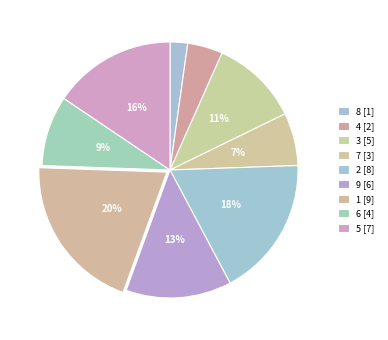

What is the ratio of the value at 8 to the value at 3?

0.2